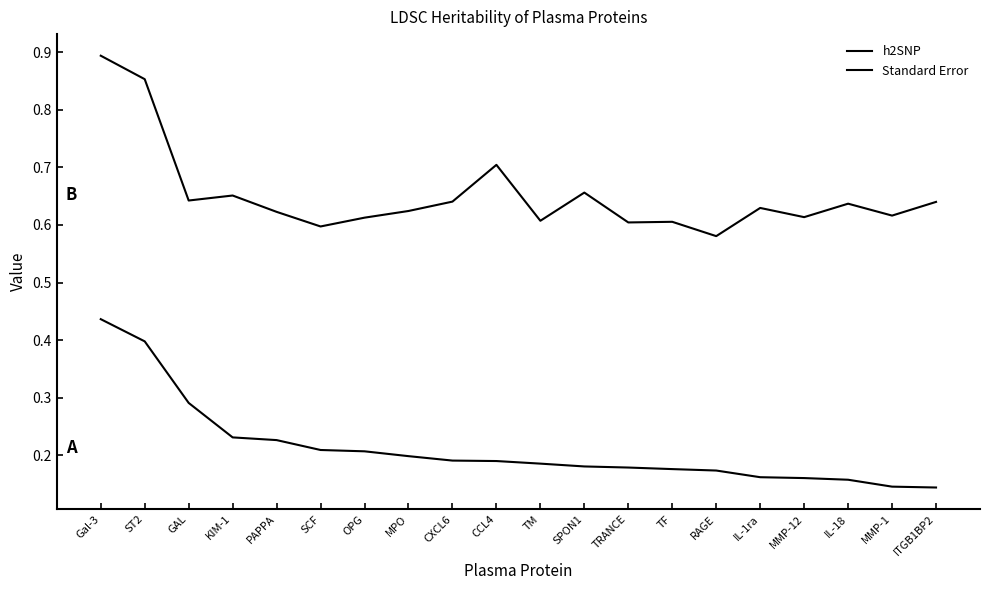

Reading right to left, extract all data points from this chart.

h2SNP: ITGB1BP2=0.1	MMP-1=0.1	IL-18=0.2	MMP-12=0.2	IL-1ra=0.2	RAGE=0.2	TF=0.2	TRANCE=0.2	SPON1=0.2	TM=0.2	CCL4=0.2	CXCL6=0.2	MPO=0.2	OPG=0.2	SCF=0.2	PAPPA=0.2	KIM-1=0.2	GAL=0.3	ST2=0.4	Gal-3=0.4
Standard Error: ITGB1BP2=0.6	MMP-1=0.6	IL-18=0.6	MMP-12=0.6	IL-1ra=0.6	RAGE=0.6	TF=0.6	TRANCE=0.6	SPON1=0.7	TM=0.6	CCL4=0.7	CXCL6=0.6	MPO=0.6	OPG=0.6	SCF=0.6	PAPPA=0.6	KIM-1=0.7	GAL=0.6	ST2=0.9	Gal-3=0.9